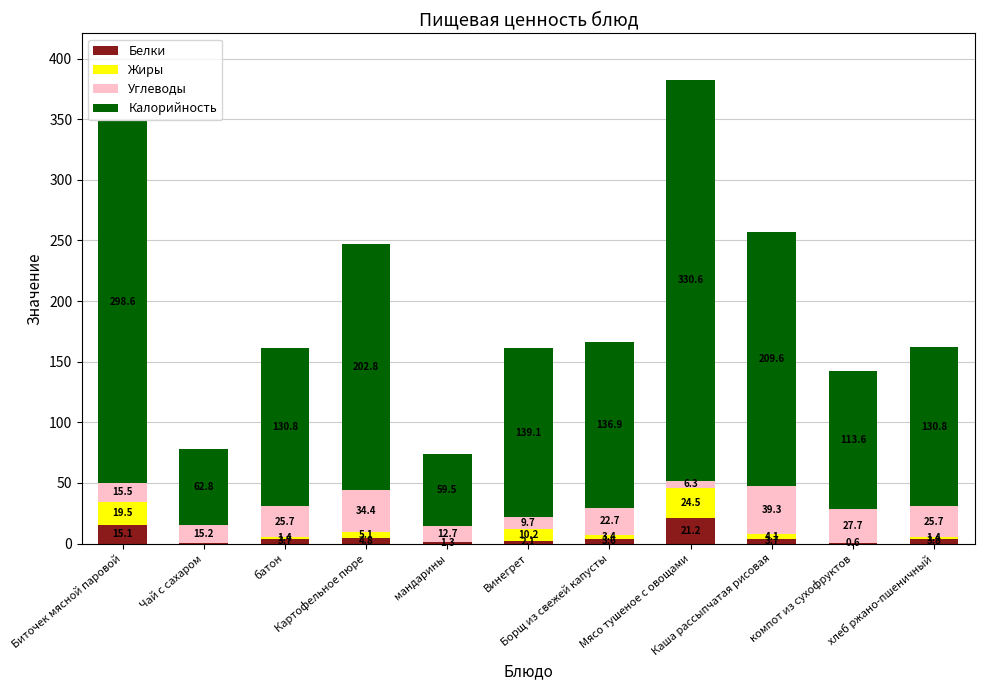

What is the highest value of the Белки series?

21.2